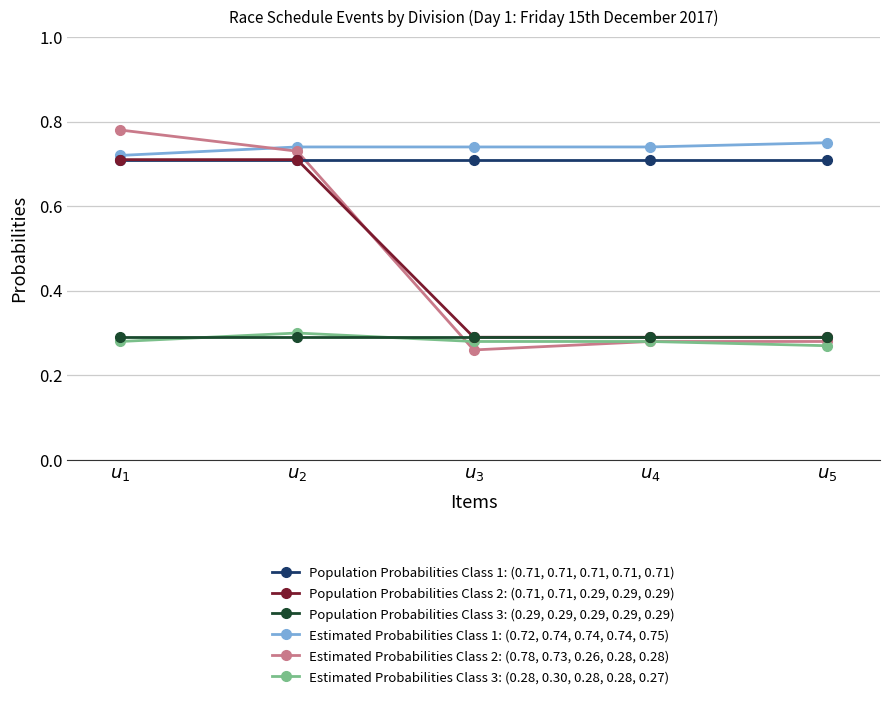

What is the sum of all Estimated Probabilities Class 2: (0.78, 0.73, 0.26, 0.28, 0.28) values?

2.3